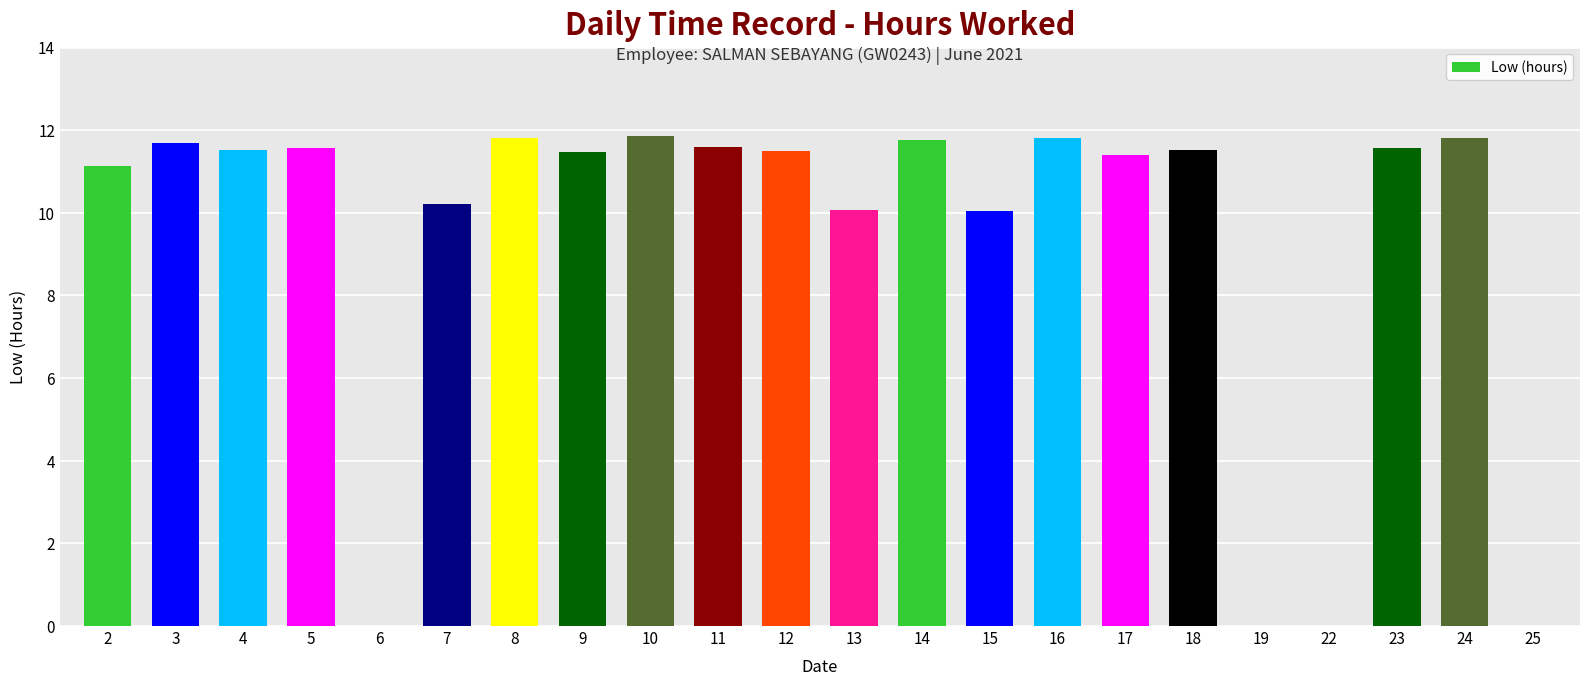

What is the greatest value displayed?

11.9